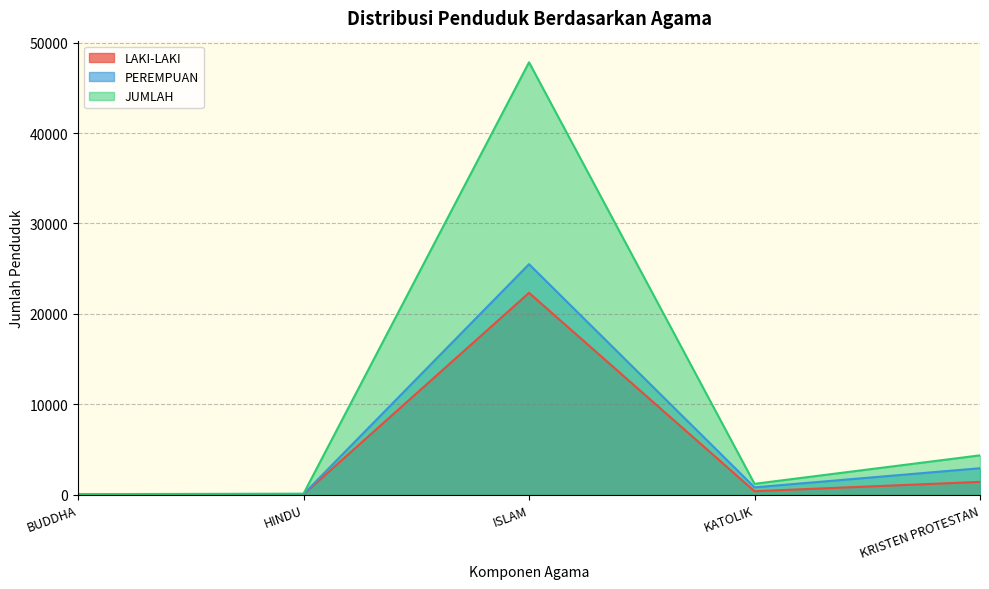

Is it true that JUMLAH equals 103 at BUDDHA?

False